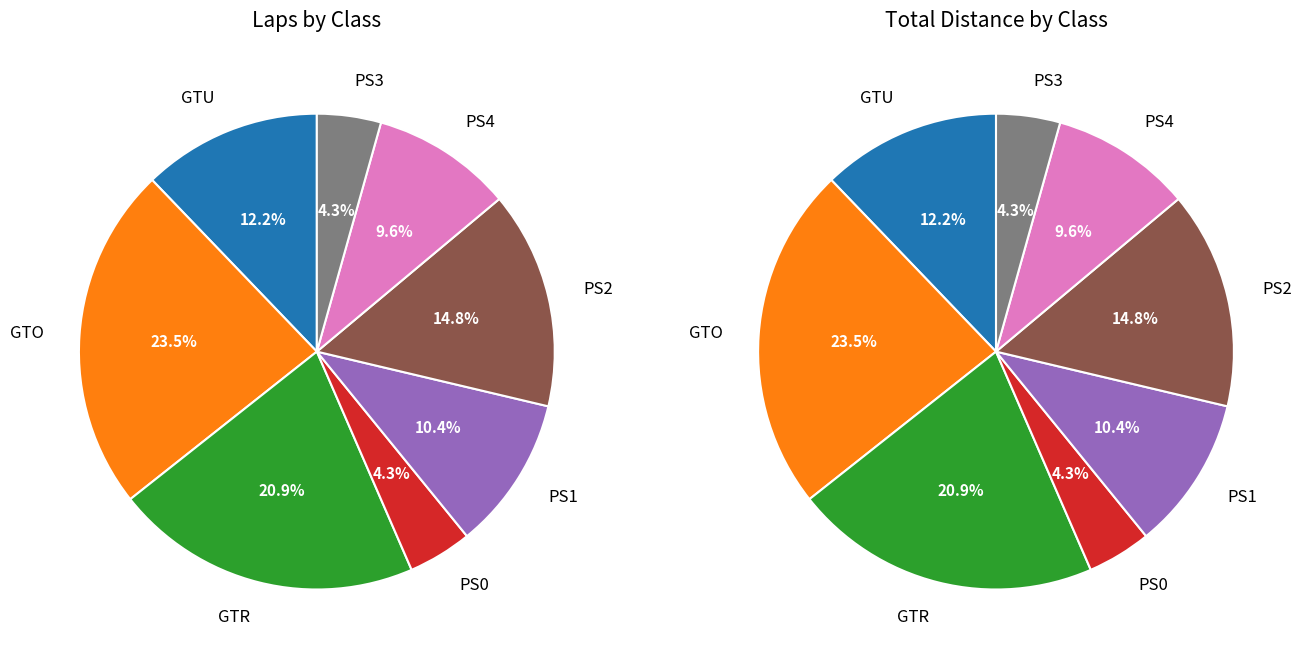

Is Tim Haskin the majority of the pie?

No